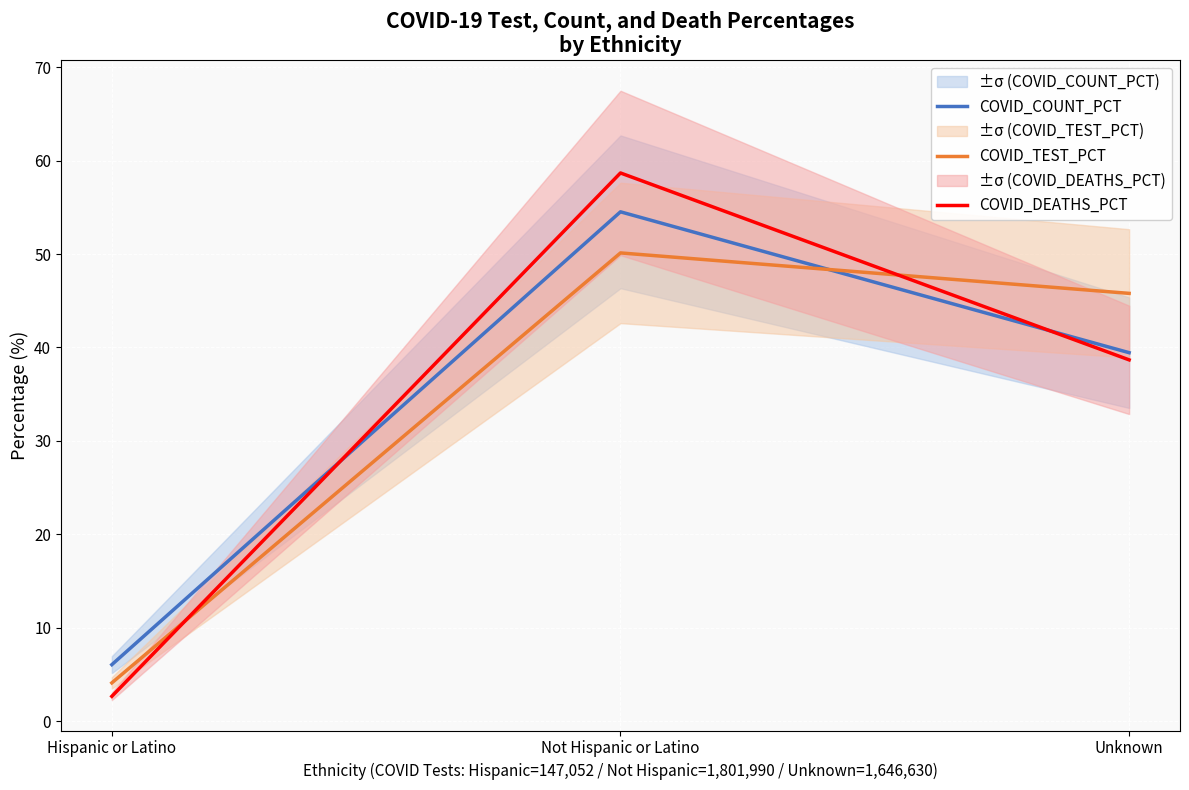

What is the label of the 1st point from the left?

Hispanic or Latino